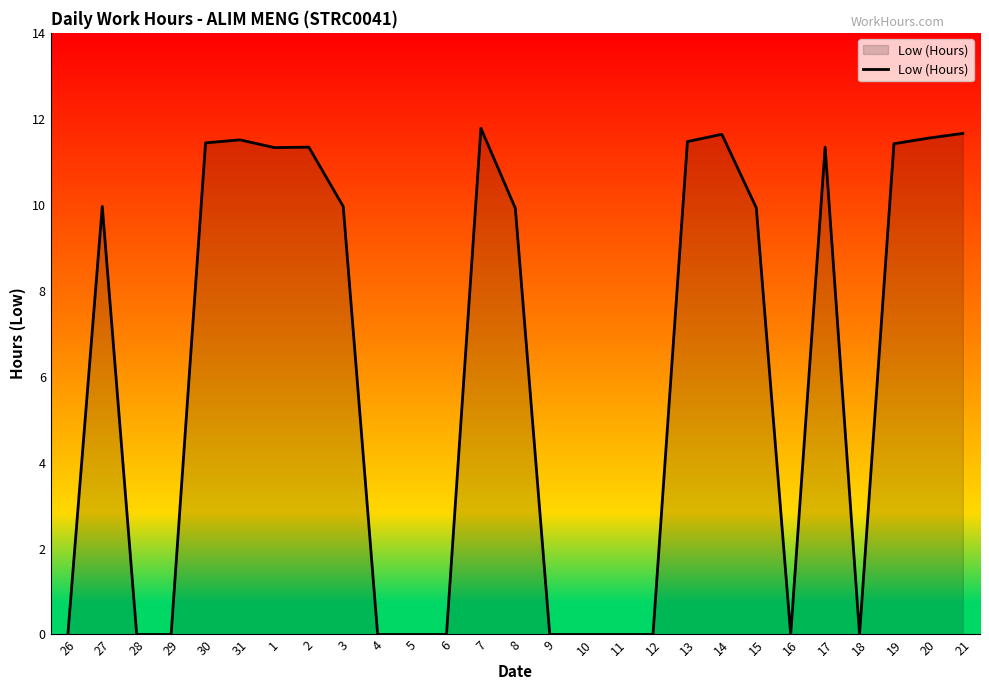

True or false: there are more than 0 points higher than both neighbors.

True